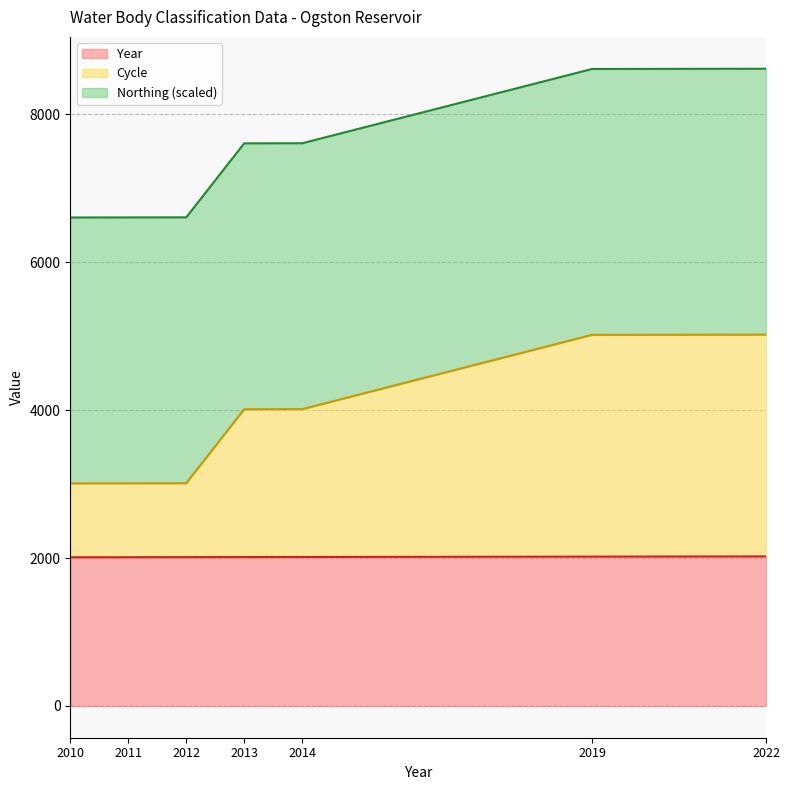

The Year series shows 2013.0 at 2013. True or false?

True